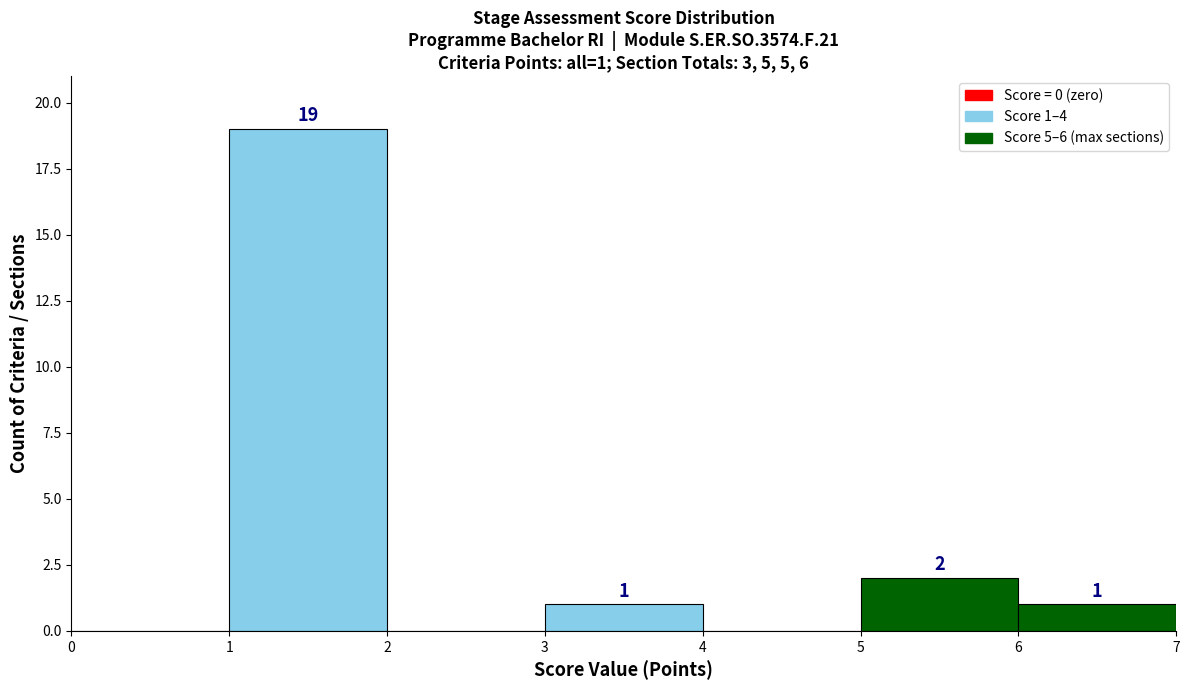

Over which range of the x-axis is the bar tallest?

1 to 2